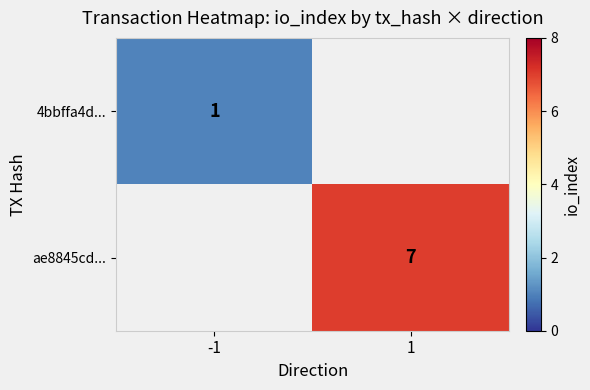

At how many categories does at least one series exceed 1?

1